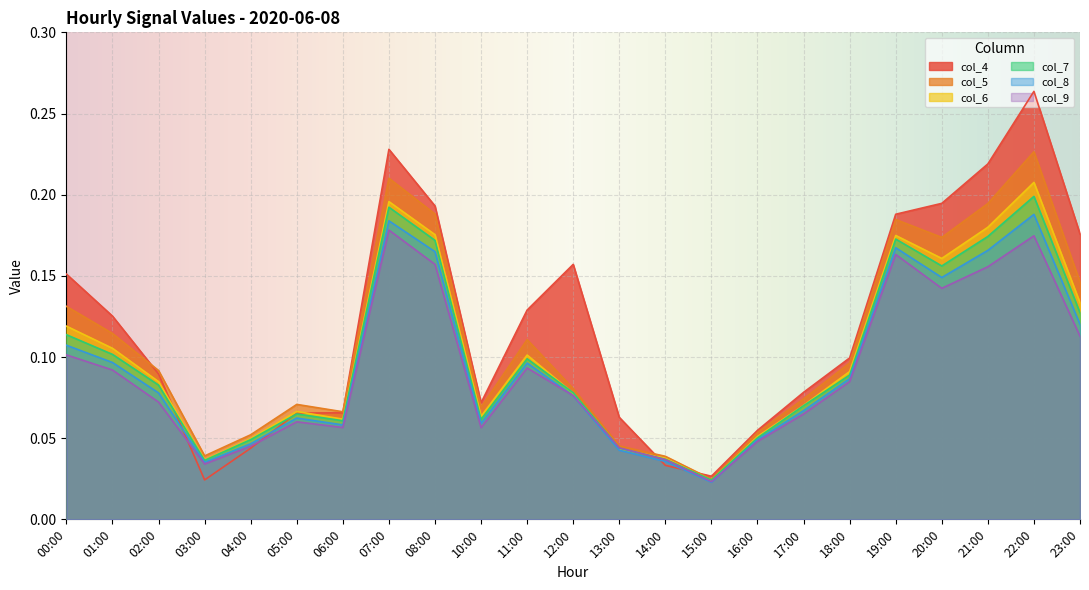

Between 05:00 and 11:00, which series saw the biggest shift?

col_4